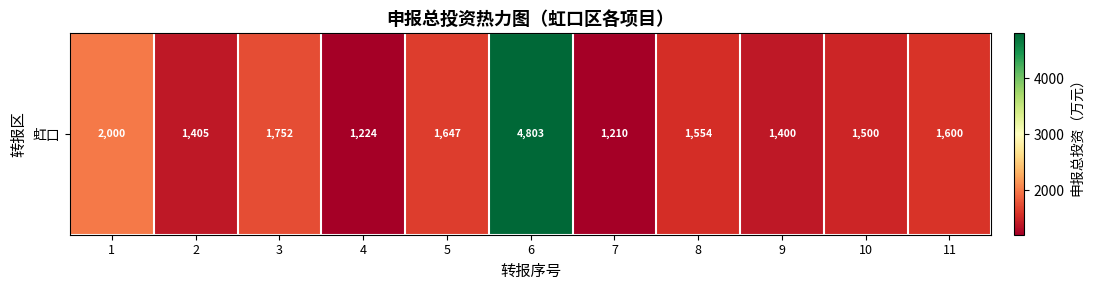

What is the difference between the values at 6 and 7?

3593.5